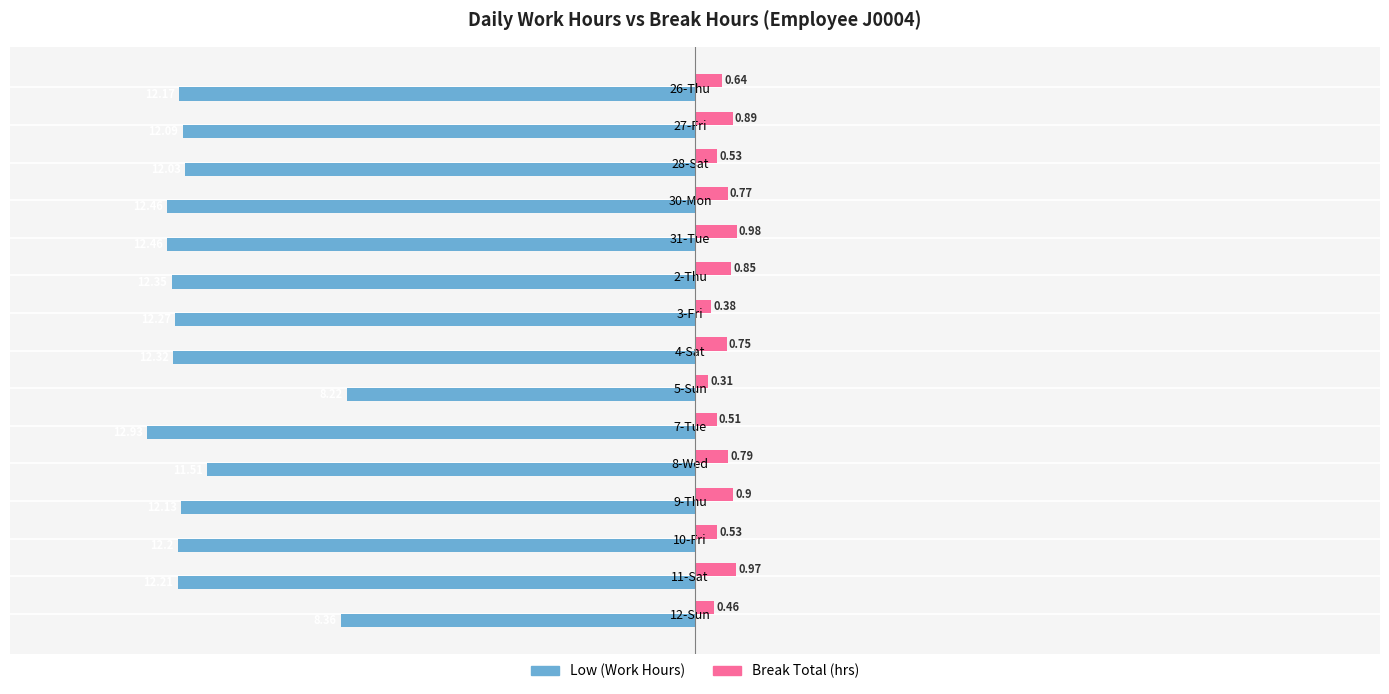

At how many categories does at least one series exceed -8?

15